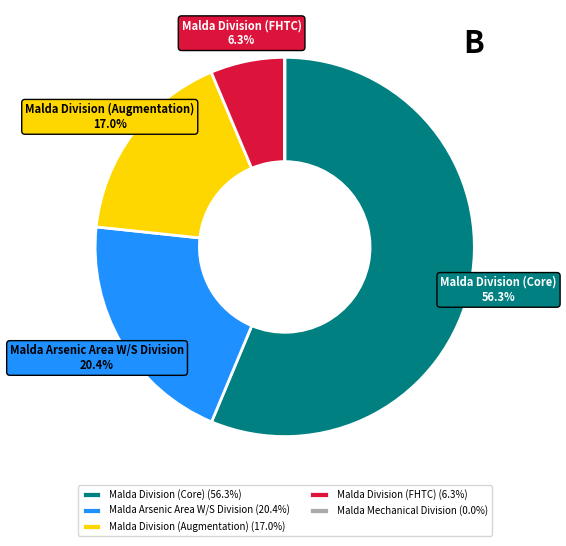

Does Malda Division (Core) (56.3%) represent more than half of the total?

Yes